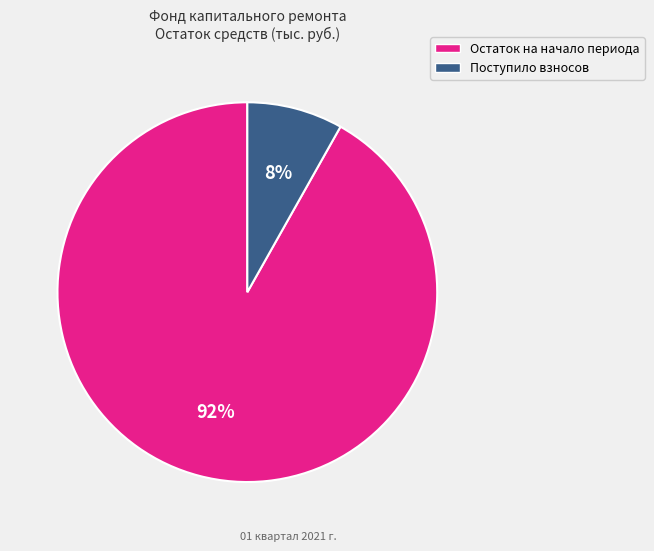

To the nearest percent, what is the average slice percentage?

50%